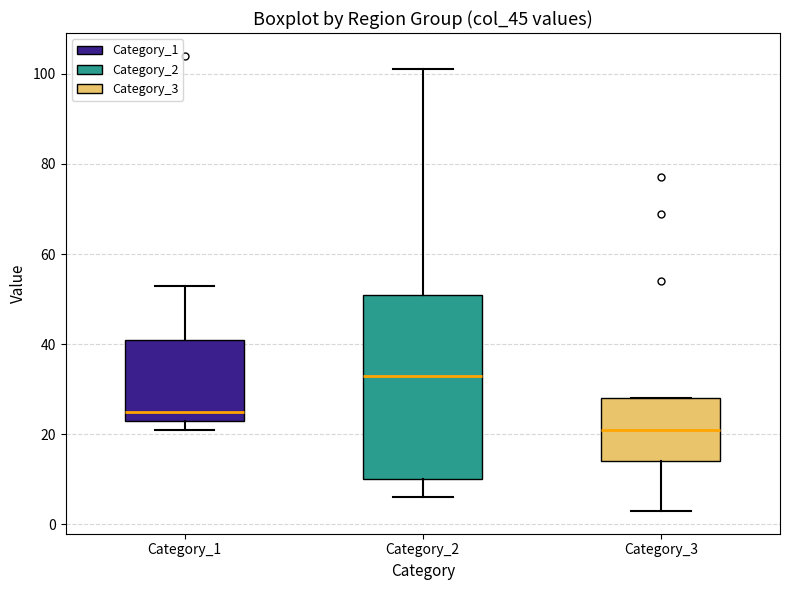

Comparing the boxes themselves (not the whiskers), which one is the tallest?

Category_2